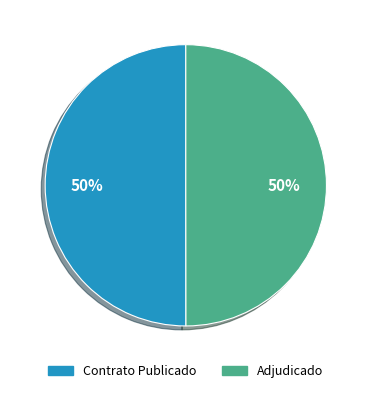

To the nearest percent, what is the average slice percentage?

50%